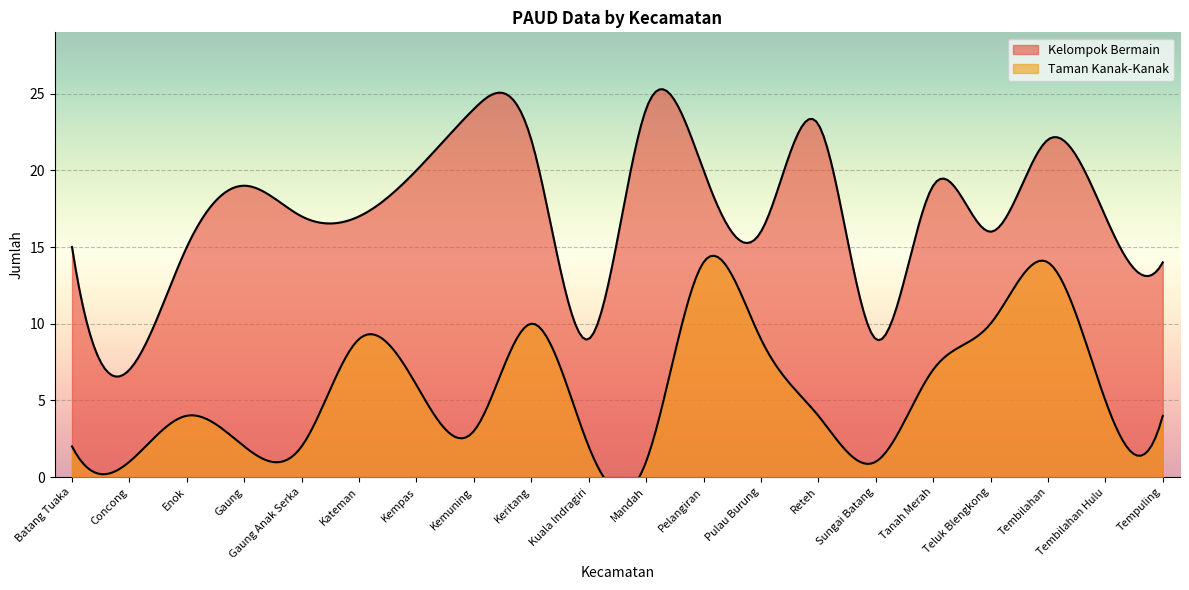

How many data points does each series have?

20